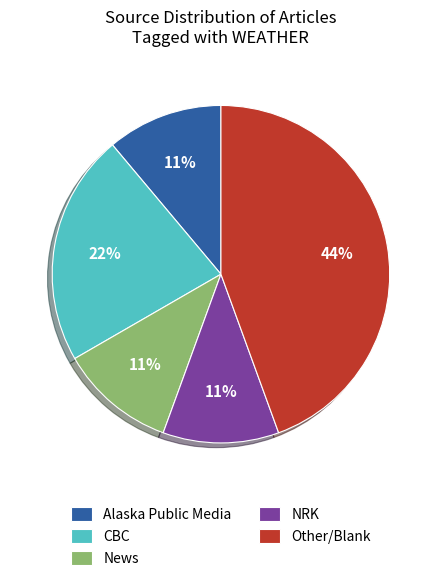

To the nearest percent, what percentage of the pie is Alaska Public Media?

11%